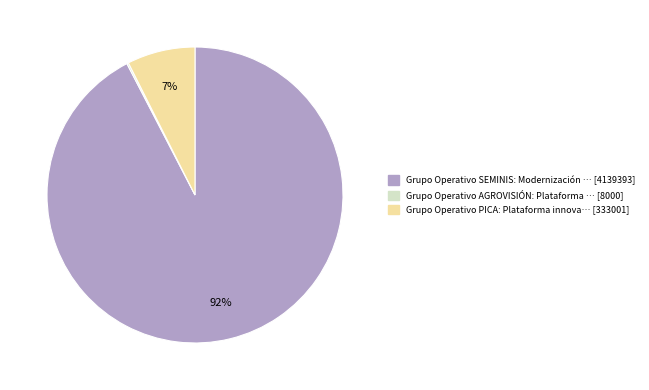

Do Grupo Operativo PICA and Grupo Operativo SEMINIS together represent more than half of the pie?

Yes